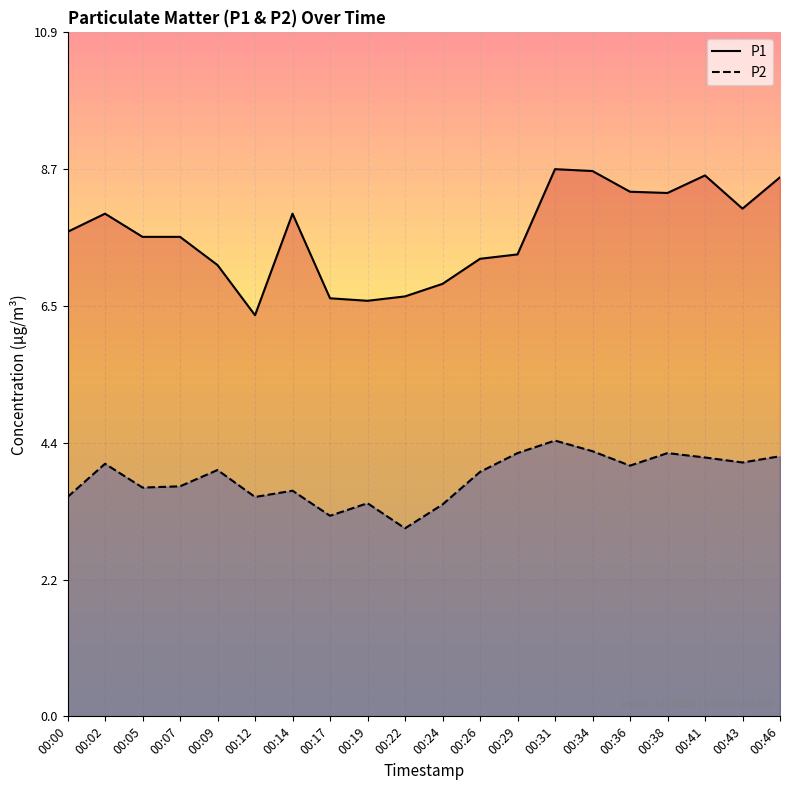

True or false: P2 and P1 intersect in this chart.

False